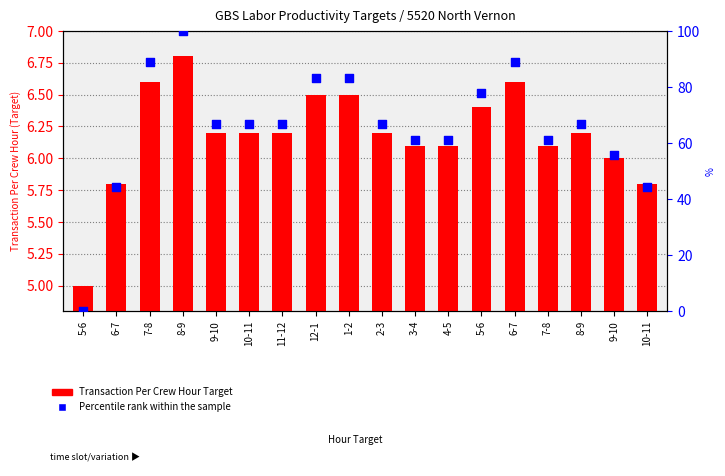

Is the value of Transaction Per Crew Hour Target at 7-8 greater than the value of Percentile rank within the sample at 8-9?

No